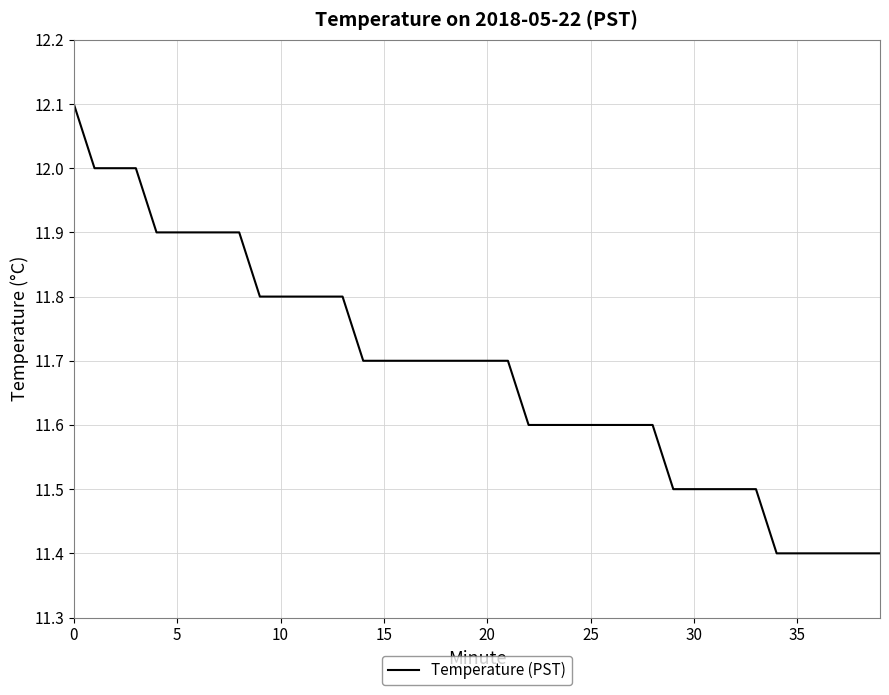

What is the difference between the maximum and minimum values?

0.7